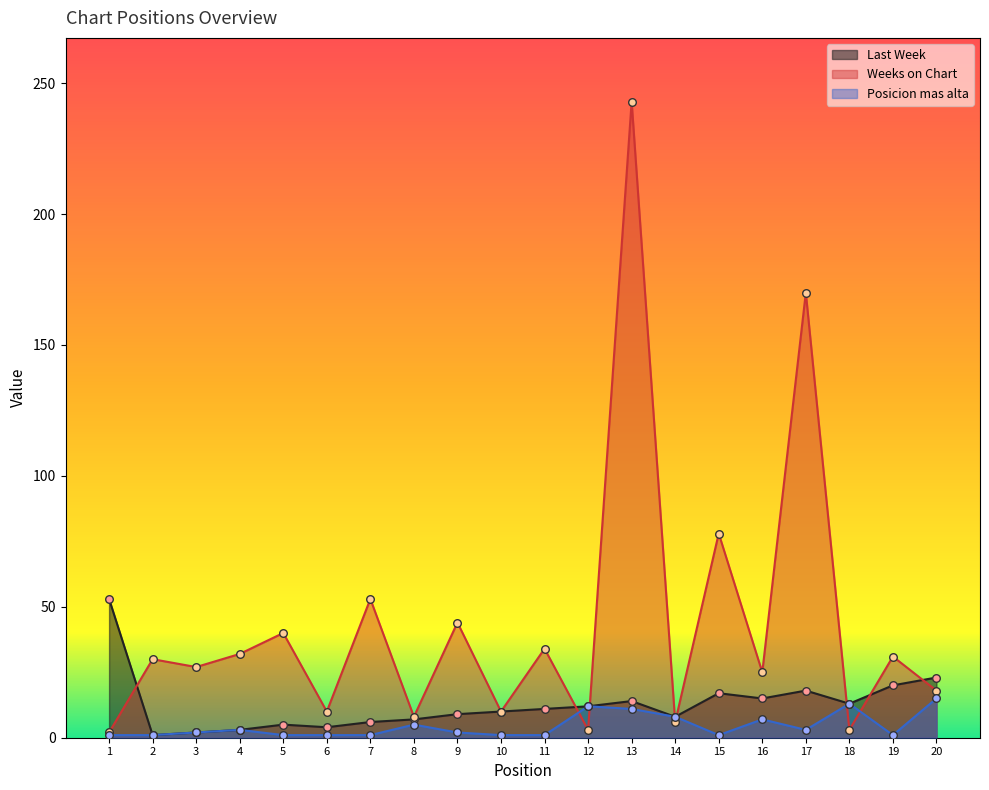

At which category is the sum across all series the highest?

13